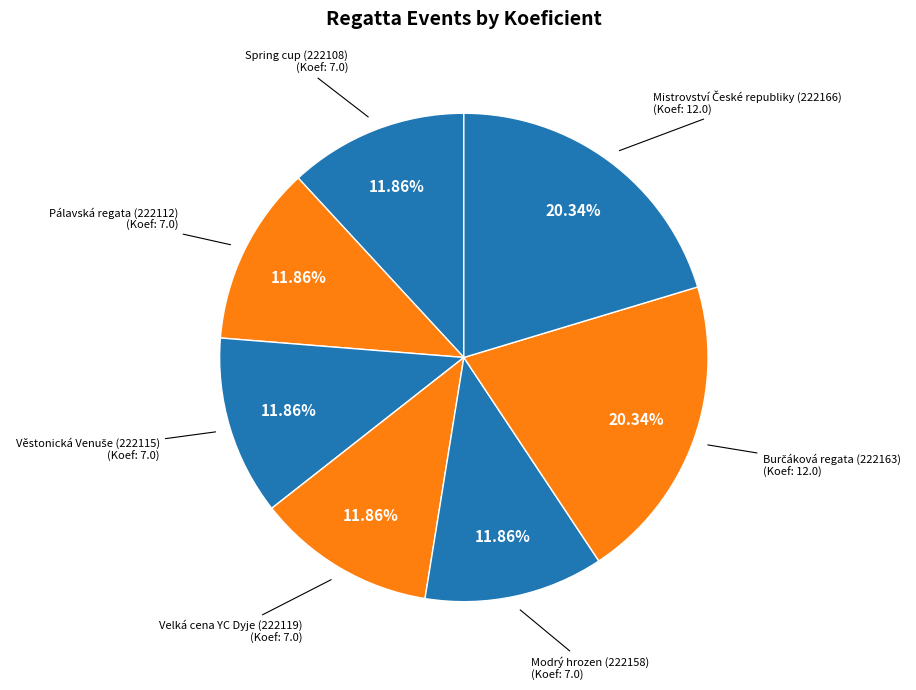

What portion of the pie excludes Modrý hrozen (222158)?

88.1%